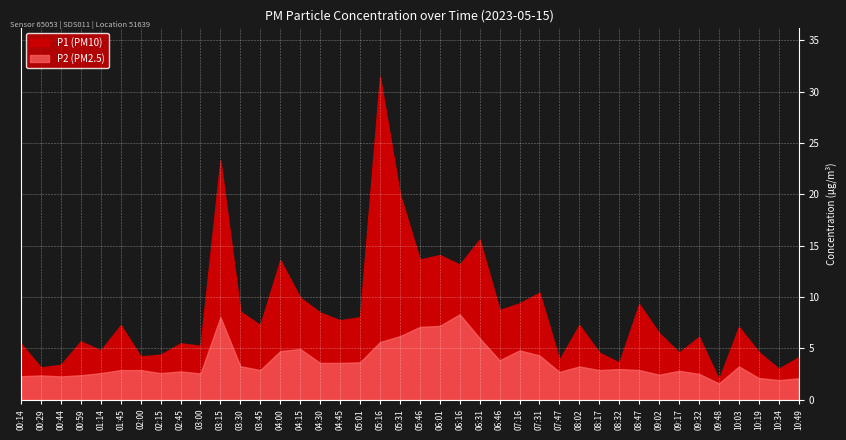

Where is the first local maximum for P2?

00:29